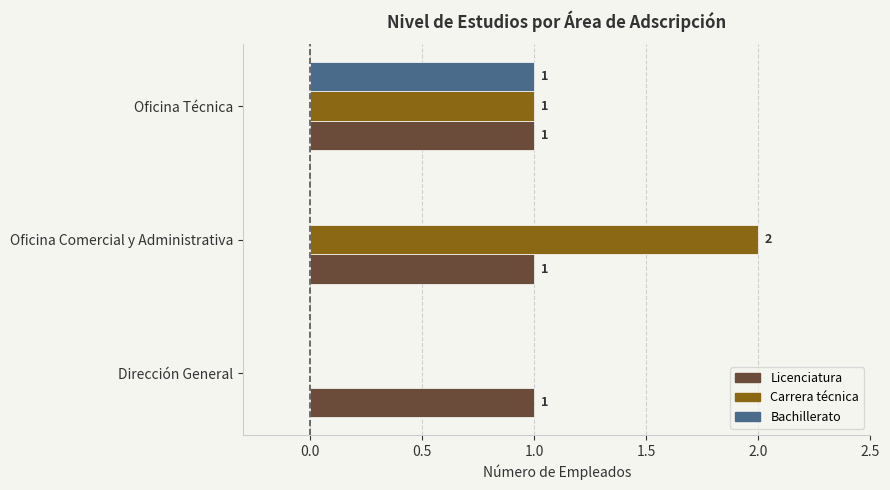

What is the sum of the Carrera técnica values at Oficina Técnica and Oficina Comercial y Administrativa?

3